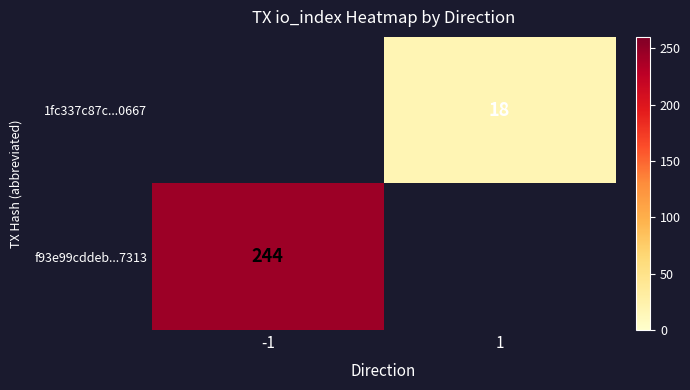

Is it true that f93e99cddeb...7313 equals 244 at -1?

True